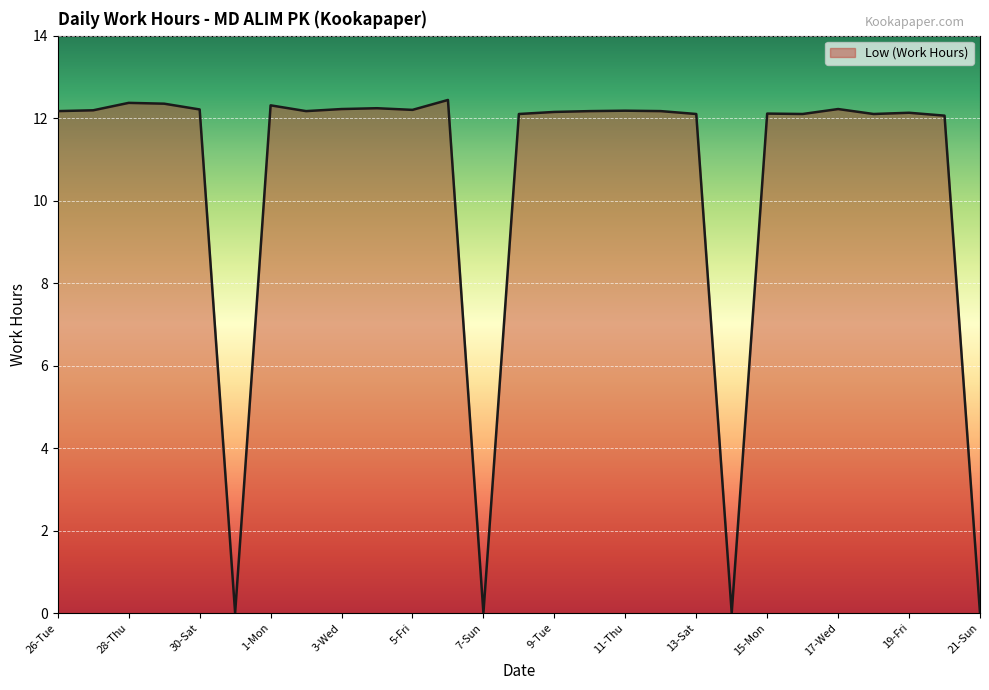

What is the maximum value shown in the chart?

12.4